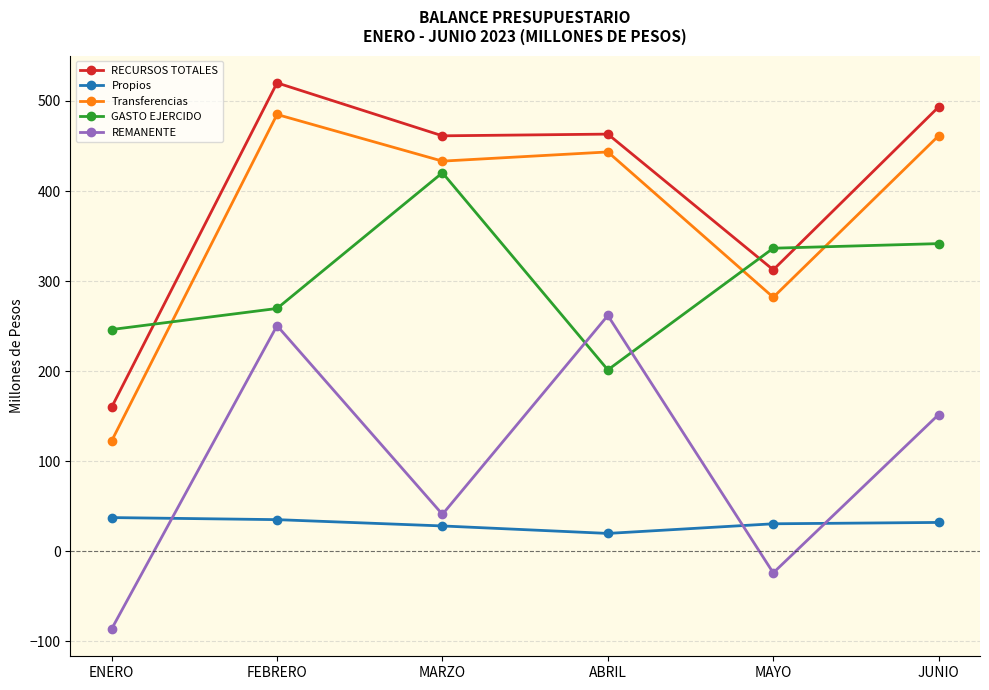

What is the value of the REMANENTE point at the 6th from the left?

151.8